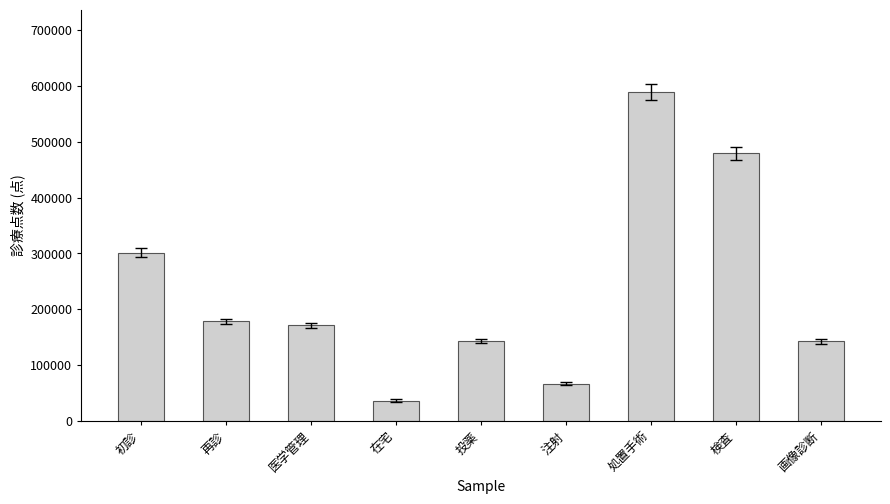

What is the ratio of the value at 在宅 to the value at 検査?

0.1